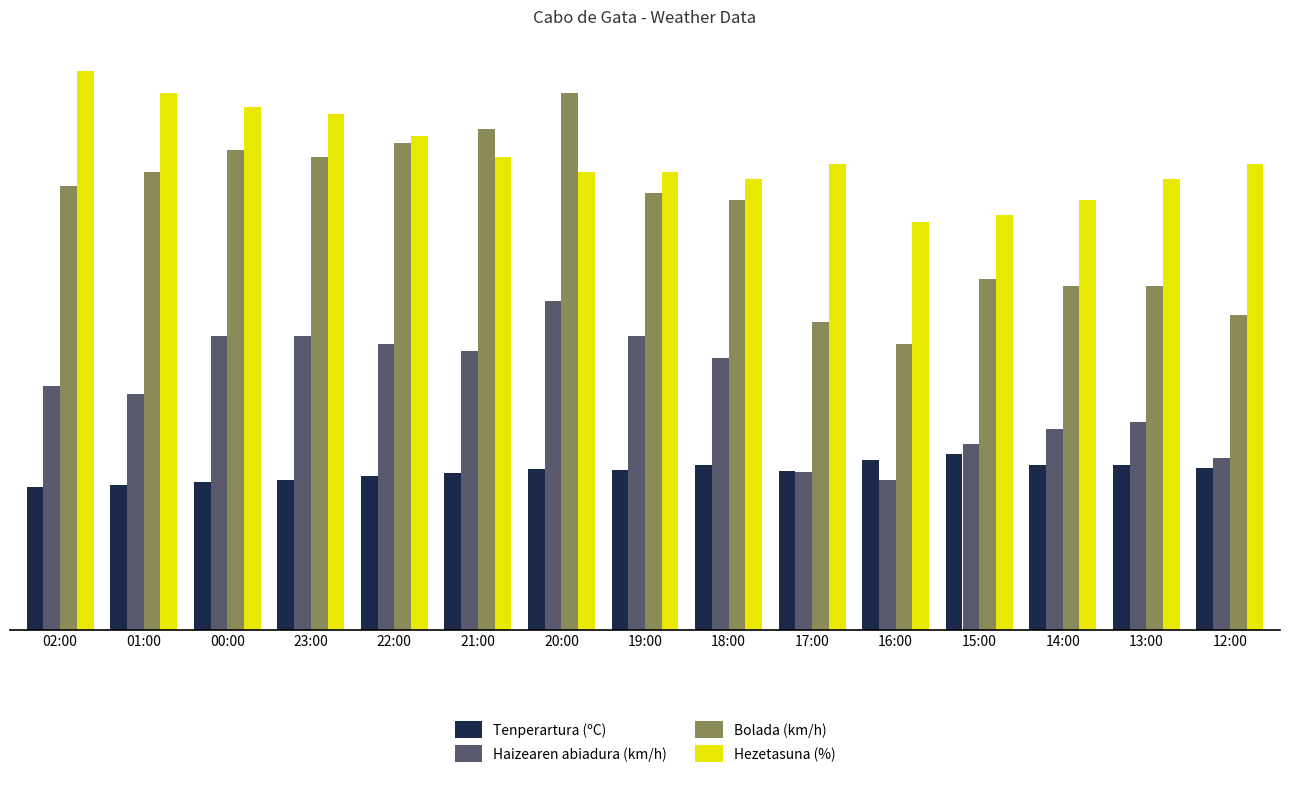

What is the difference between the maximum and minimum values in the Hezetasuna (%) series?

21.0